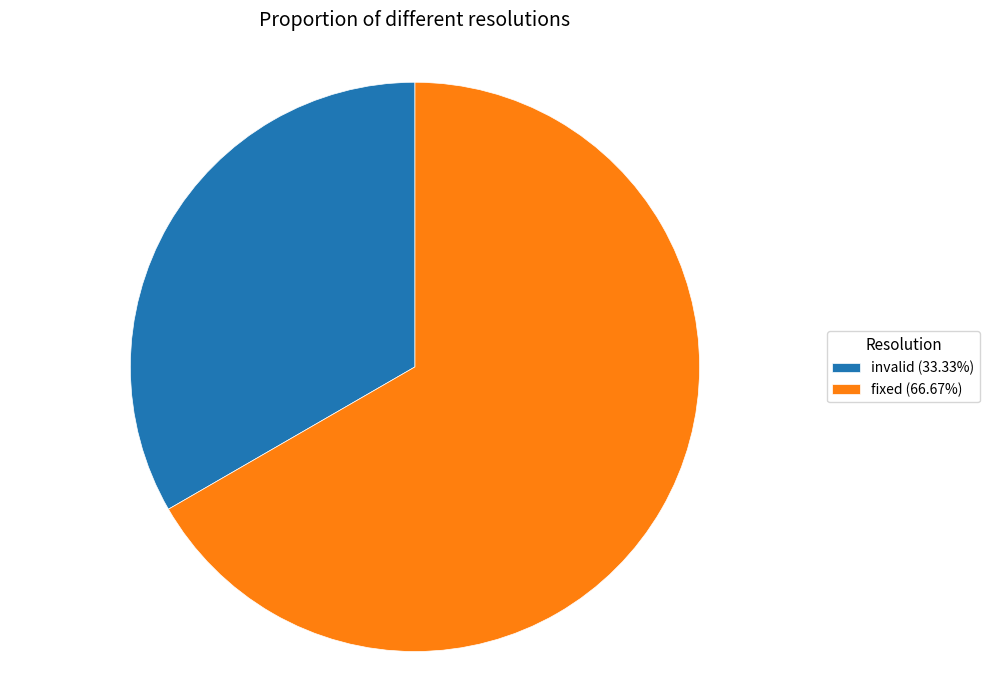

Count the number of slices in the pie.

2